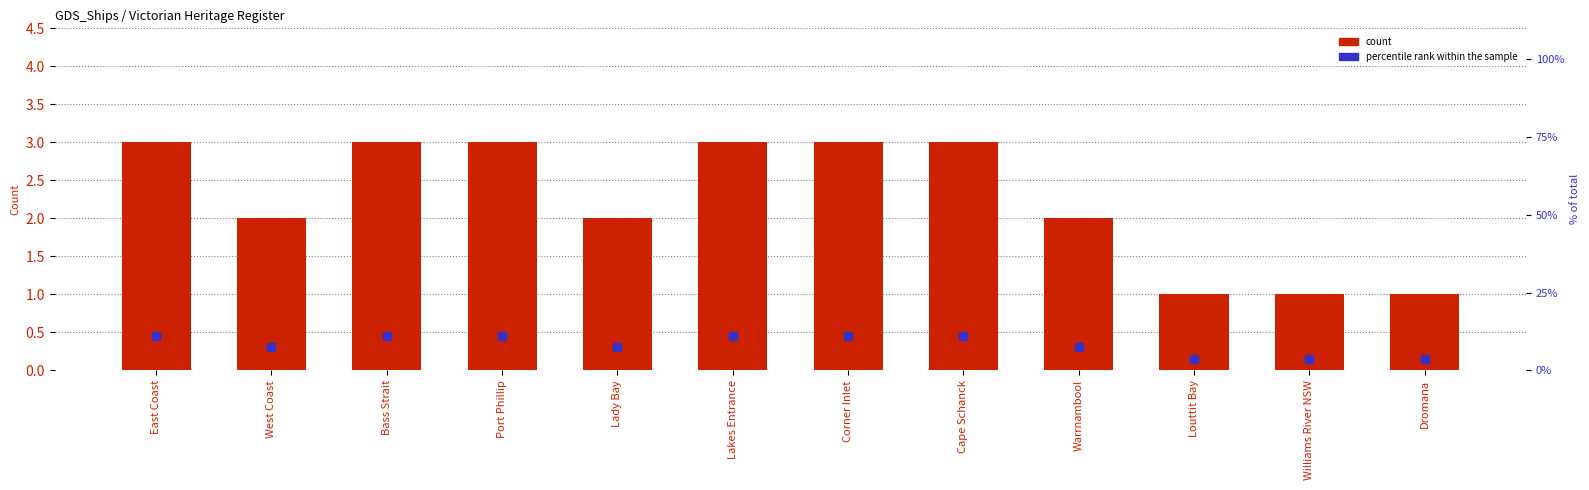

Which series reaches the maximum Y coordinate?

percentile rank within the sample